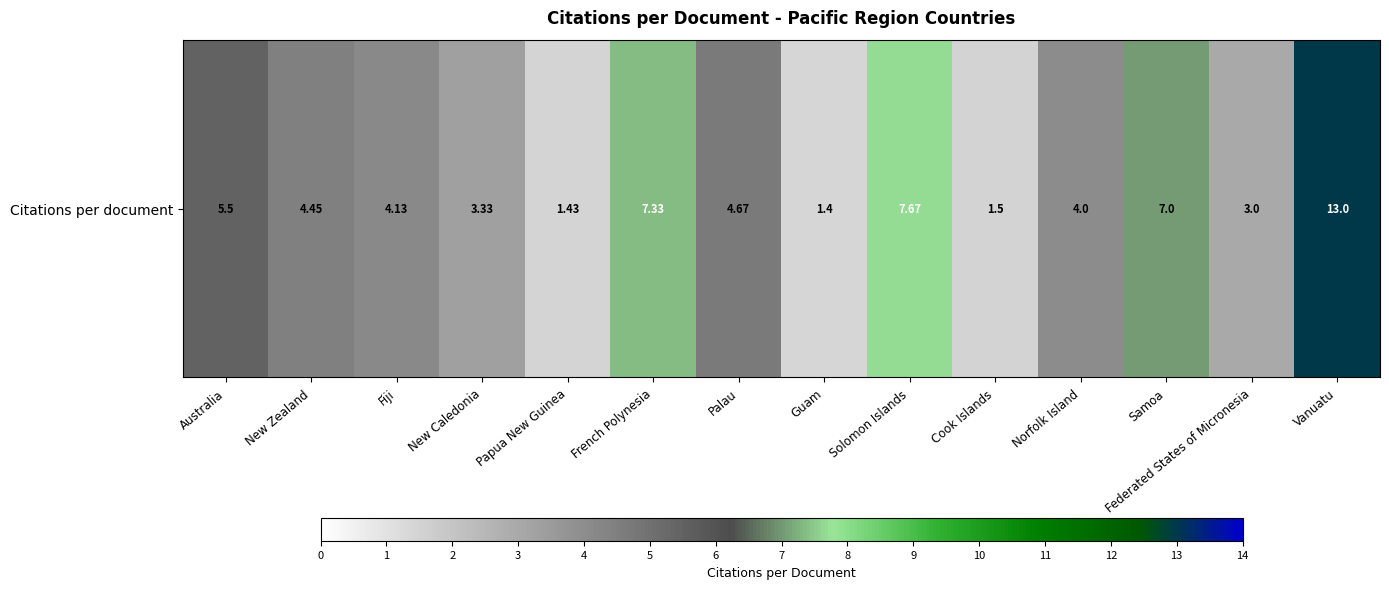

How many distinct data groups are displayed?

1